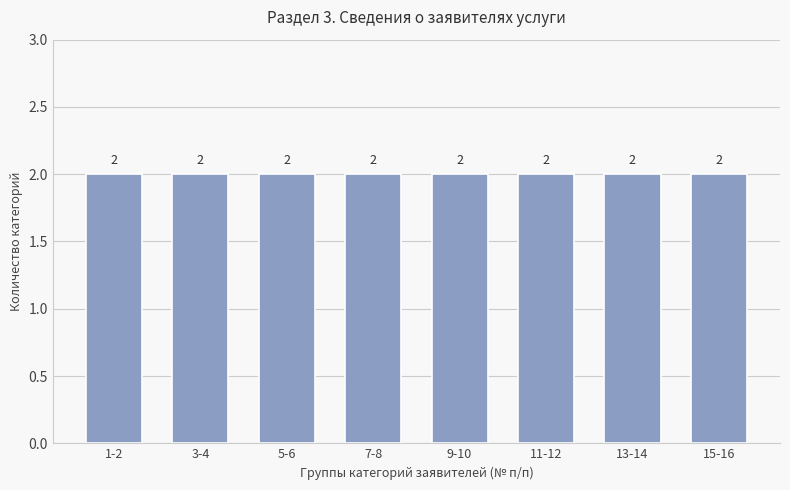

True or false: the data shows 3 at 2.

False